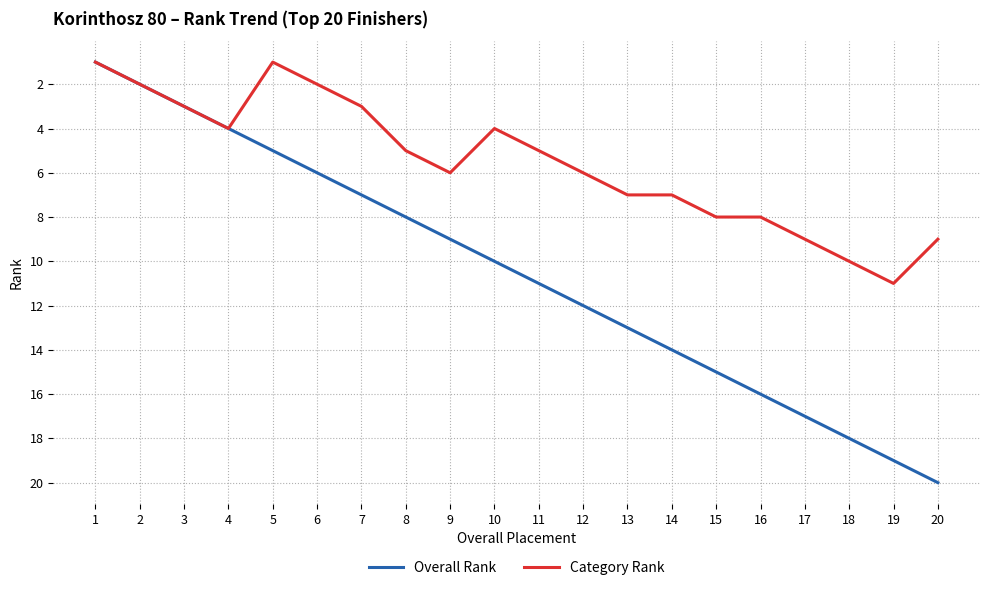

Rank the series by their maximum value, from lowest to highest.

Category Rank, Overall Rank